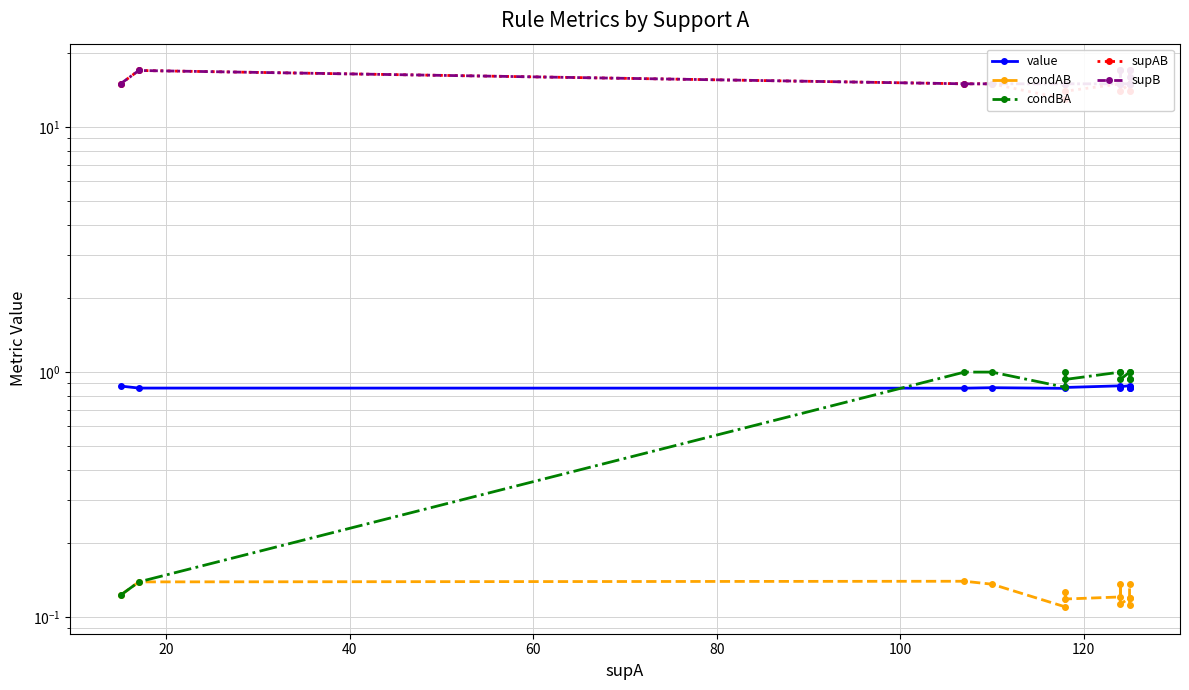

True or false: supAB and value cross at least once.

False